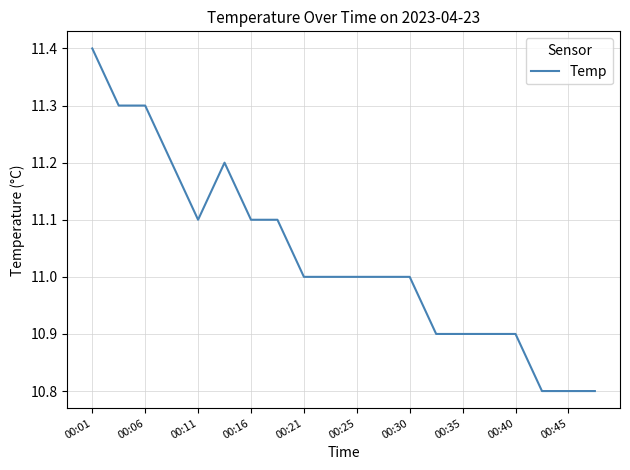

How many lines are shown in the chart?

1